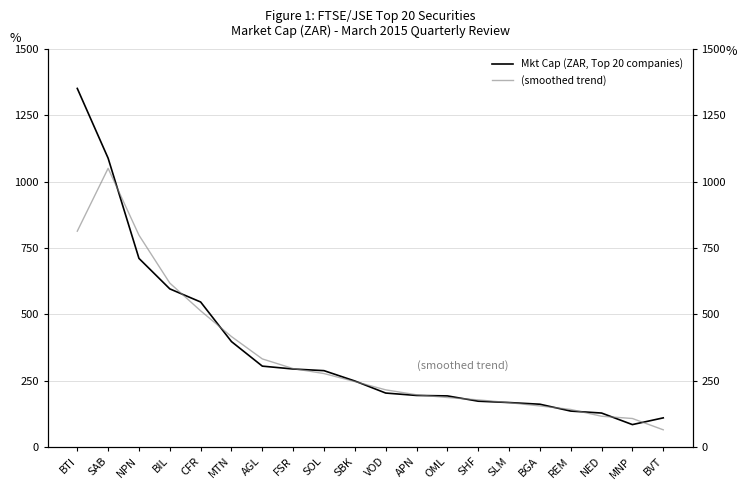

Is it true that Mkt Cap (ZAR, Top 20 companies) equals 136.5 at VOD?

False